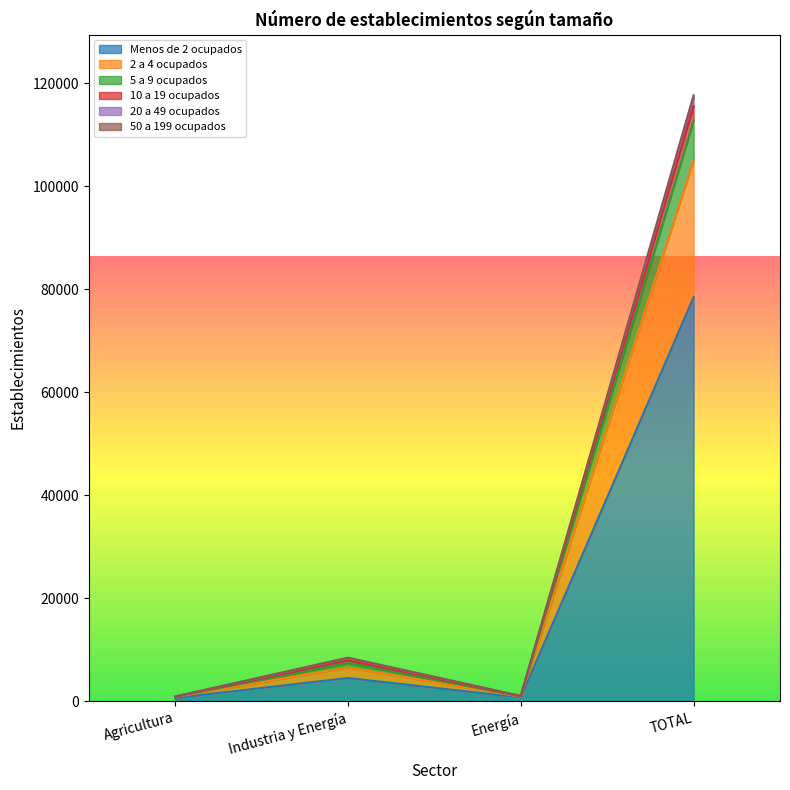

At which category is the sum across all series the highest?

TOTAL